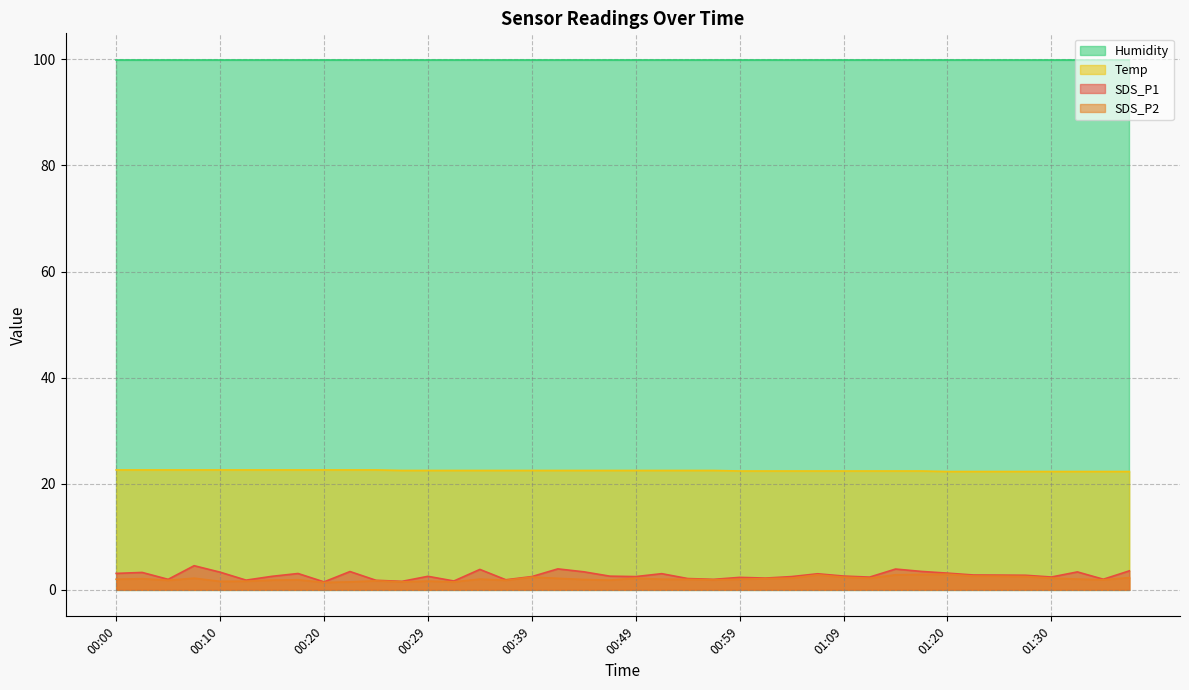

What value does the Temp series have at 01:28?

22.3